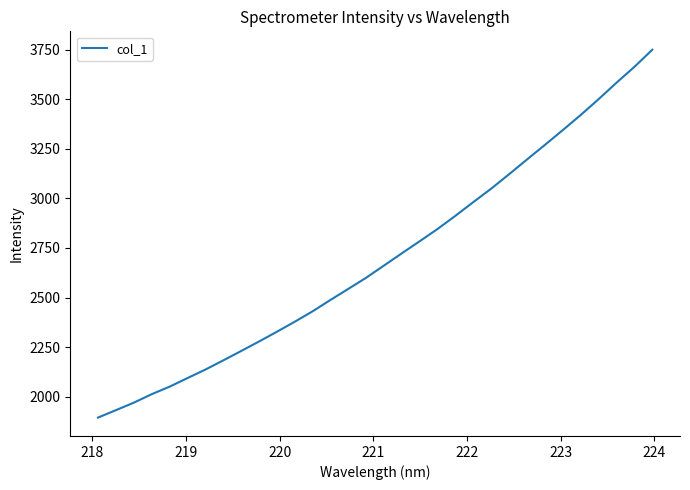

What is the minimum value shown in the chart?

1894.0